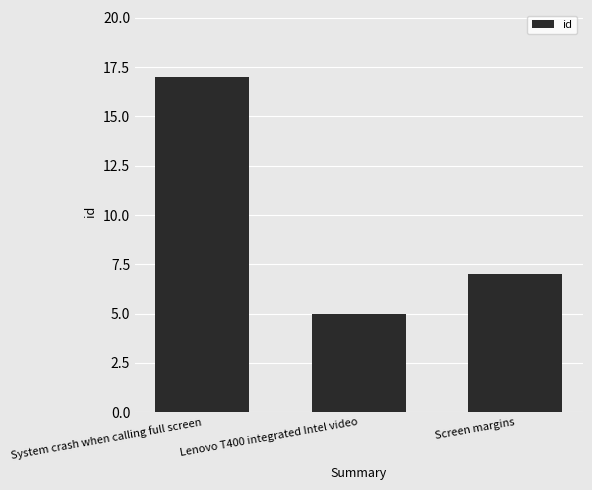

Which category has the lowest value across all series?

Lenovo T400 integrated Intel video